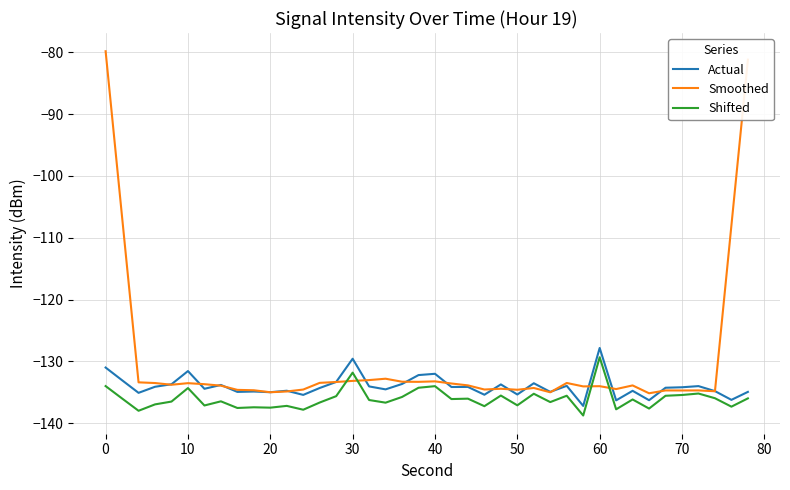

What are all the series names shown in the legend?

Actual, Smoothed, Shifted